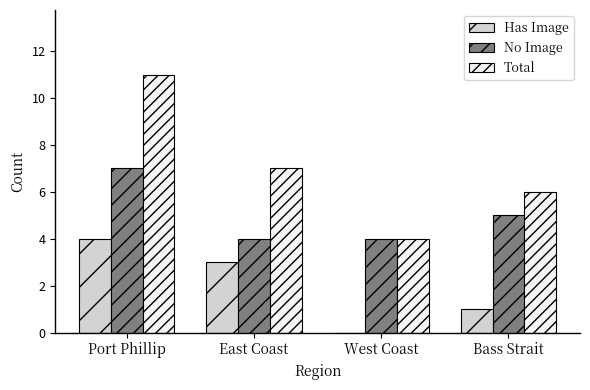

How many groups of bars are there?

4